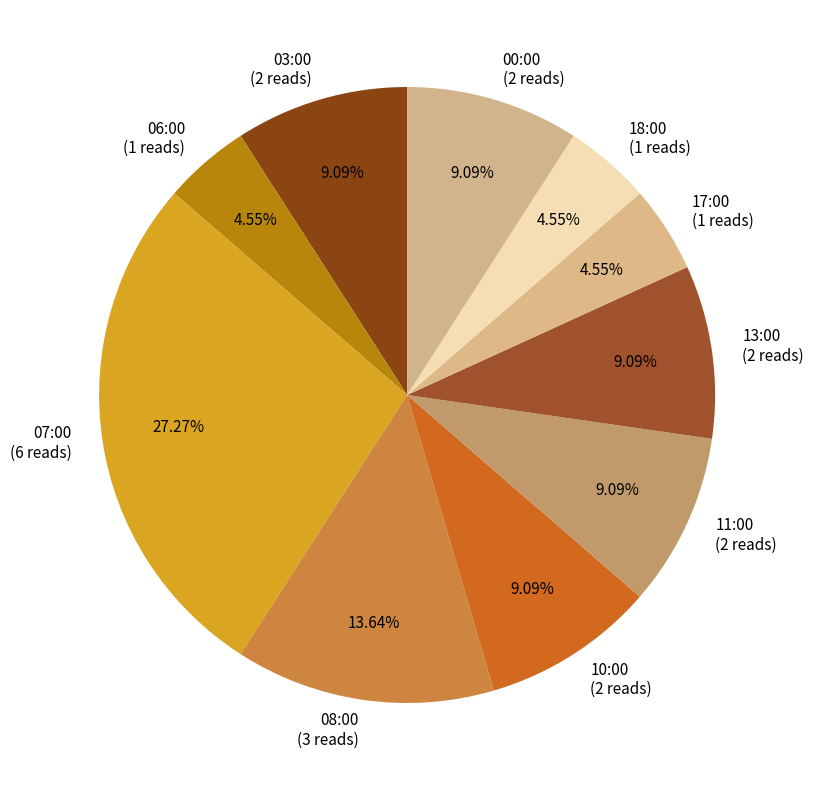

Is 11:00 (2 reads) the majority of the pie?

No